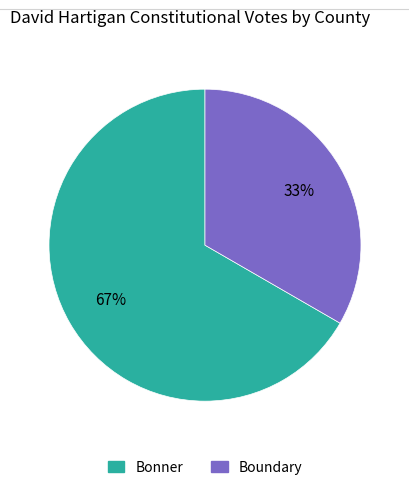

How many segments does this pie chart have?

2